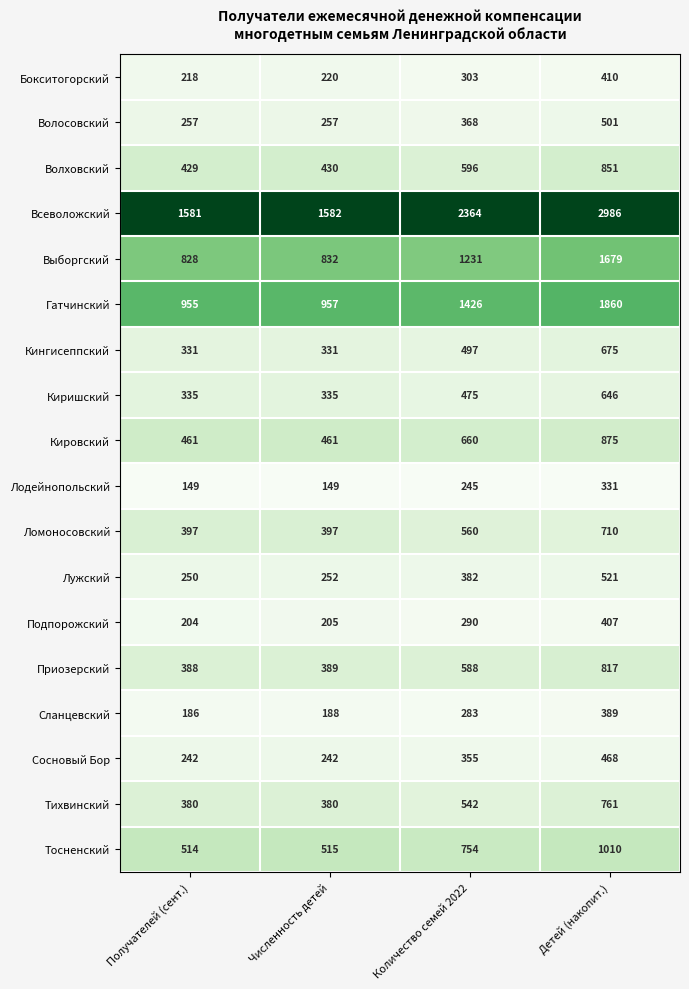

At which label does Сосновый Бор reach its peak?

Детей (накопит.)